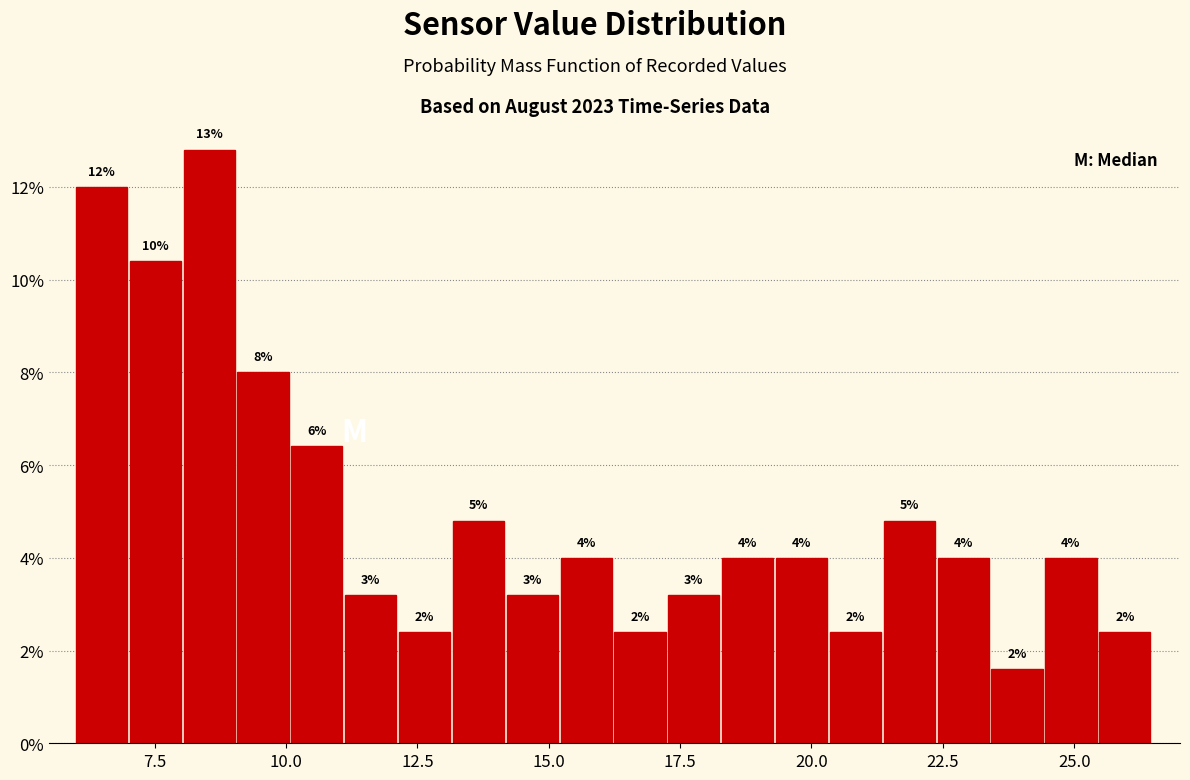

Read against the x-axis, roughly where is the centre of the tallest bar?

8.5